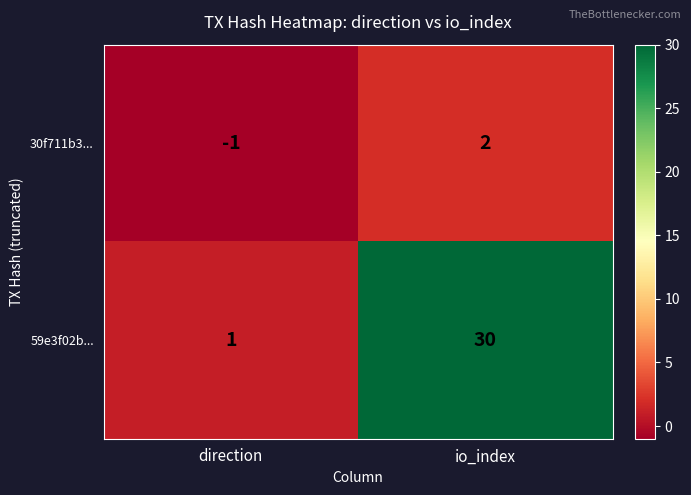

At which category is the sum across all series the highest?

io_index